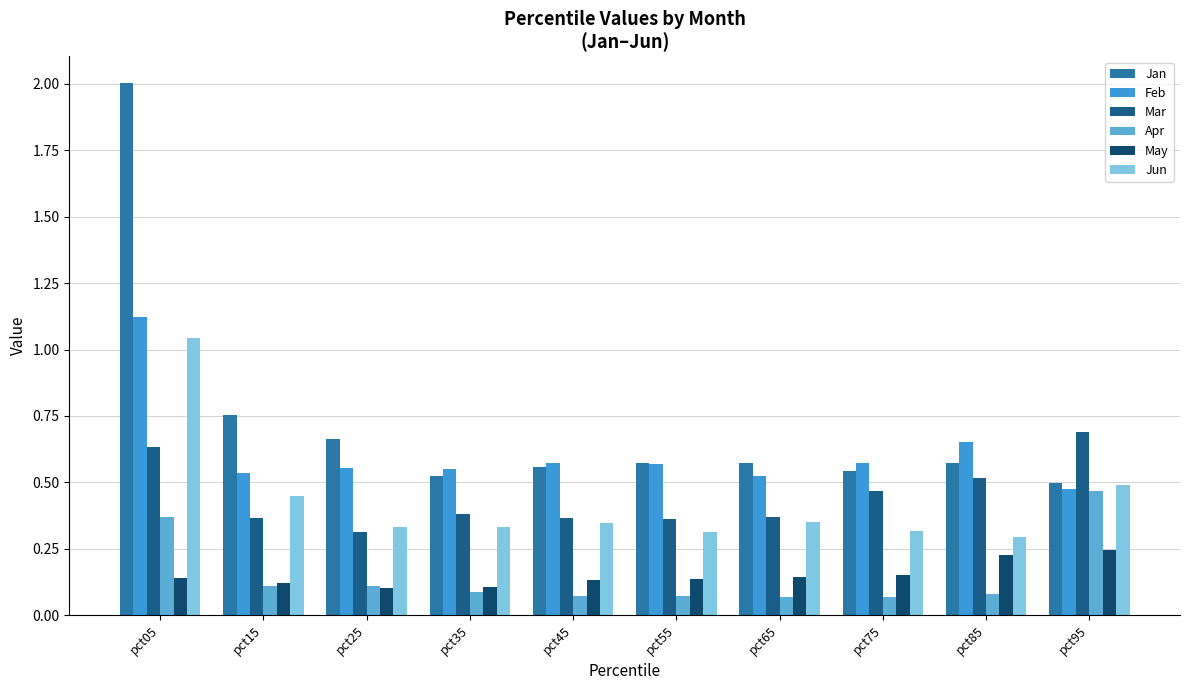

What are all the series names shown in the legend?

Jan, Feb, Mar, Apr, May, Jun